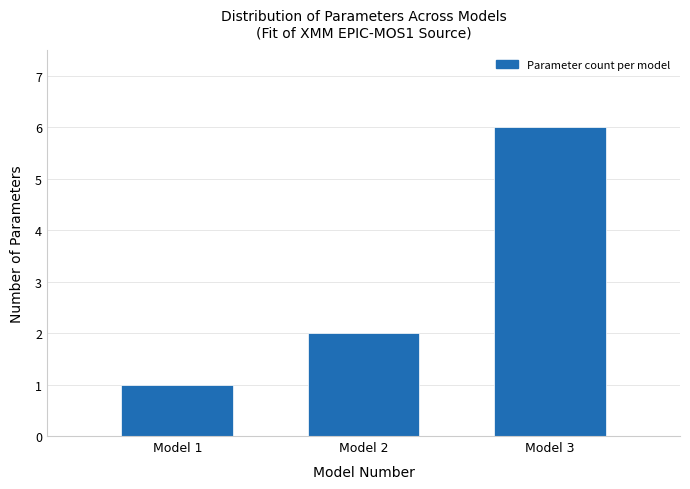

Reading left to right, transcribe all the data shown in this chart.

1	2	6